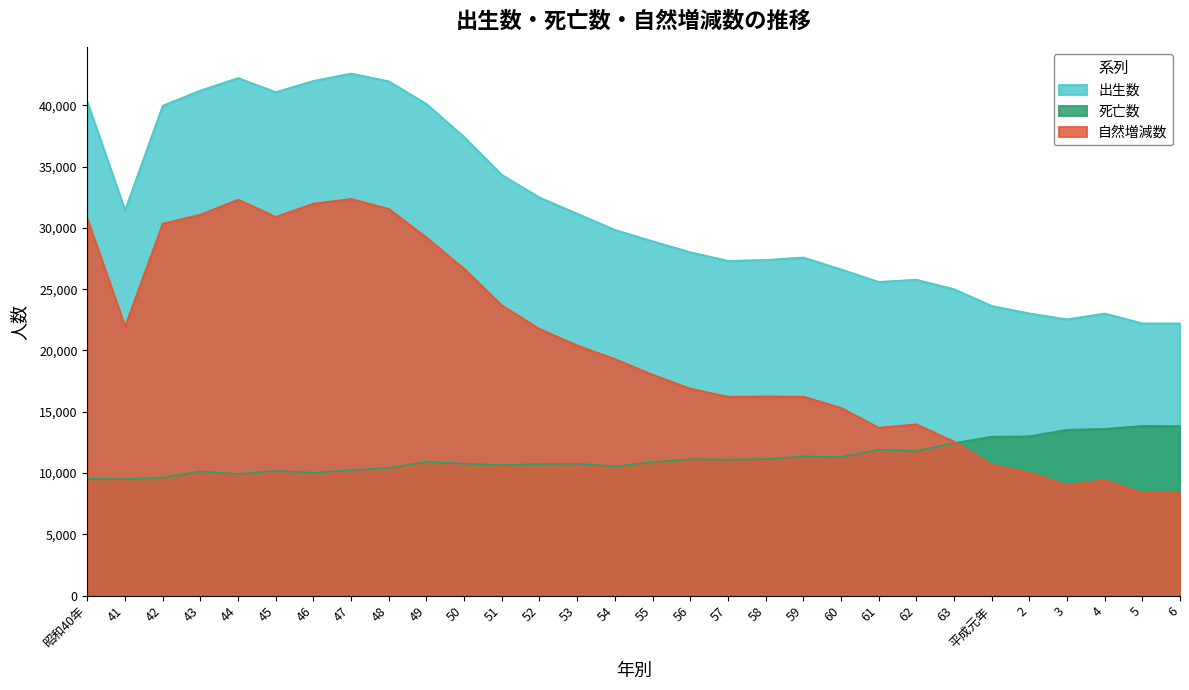

True or false: 自然増減数 and 出生数 intersect in this chart.

False